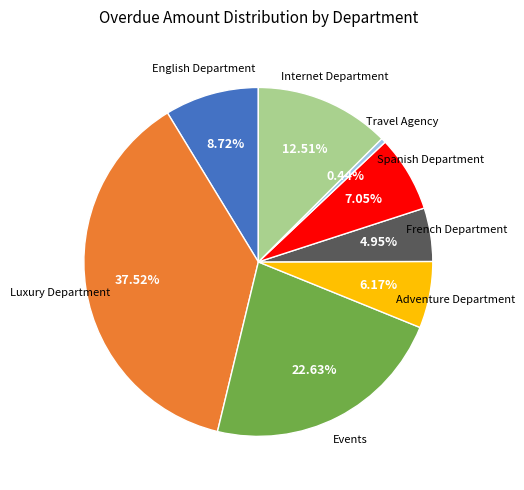

Does any single category account for the majority?

No